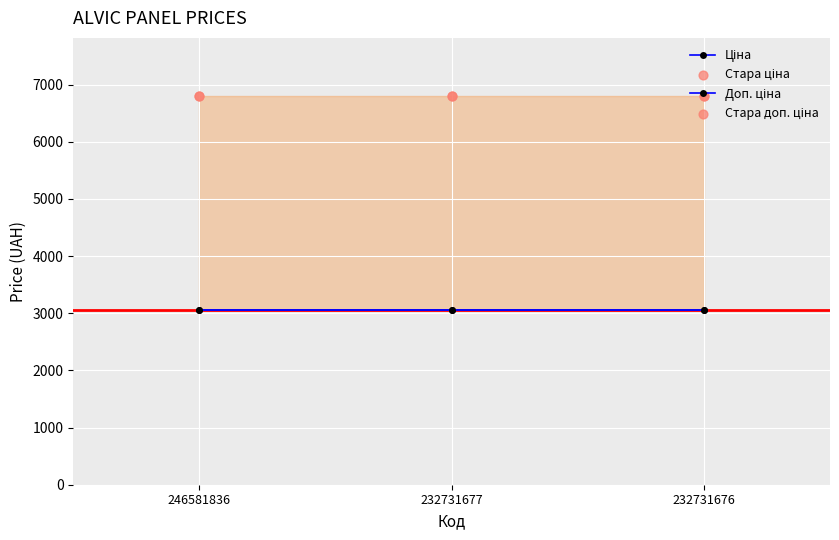

At which category is the sum across all series the highest?

246581836